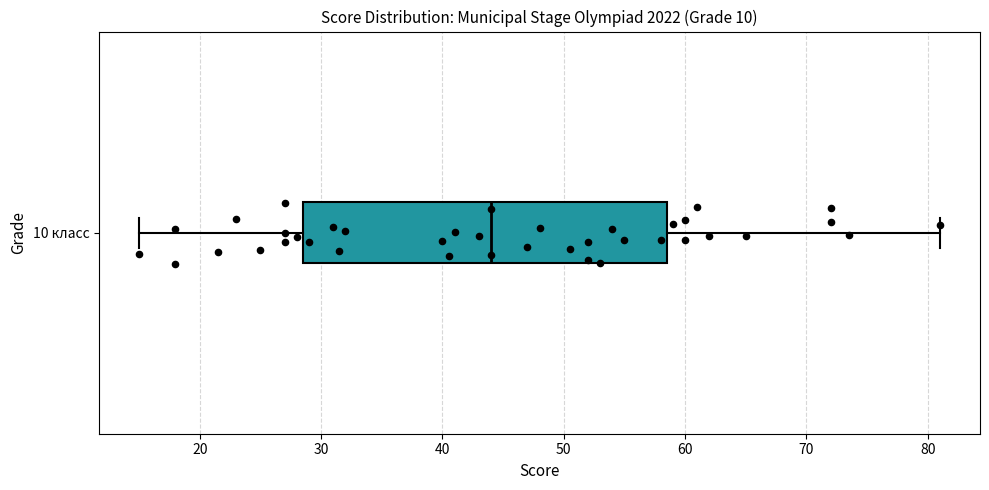

Where is the right edge of the box for 10 класс on the x-axis? The values are not printed on the chart, so give them approximately, as read against the axis.

59